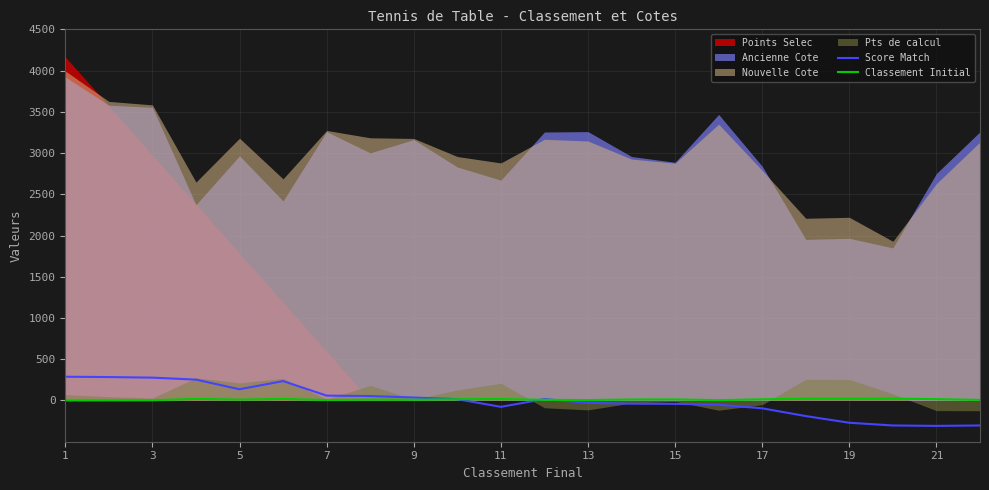

How many values in Score Match are above zero?

11